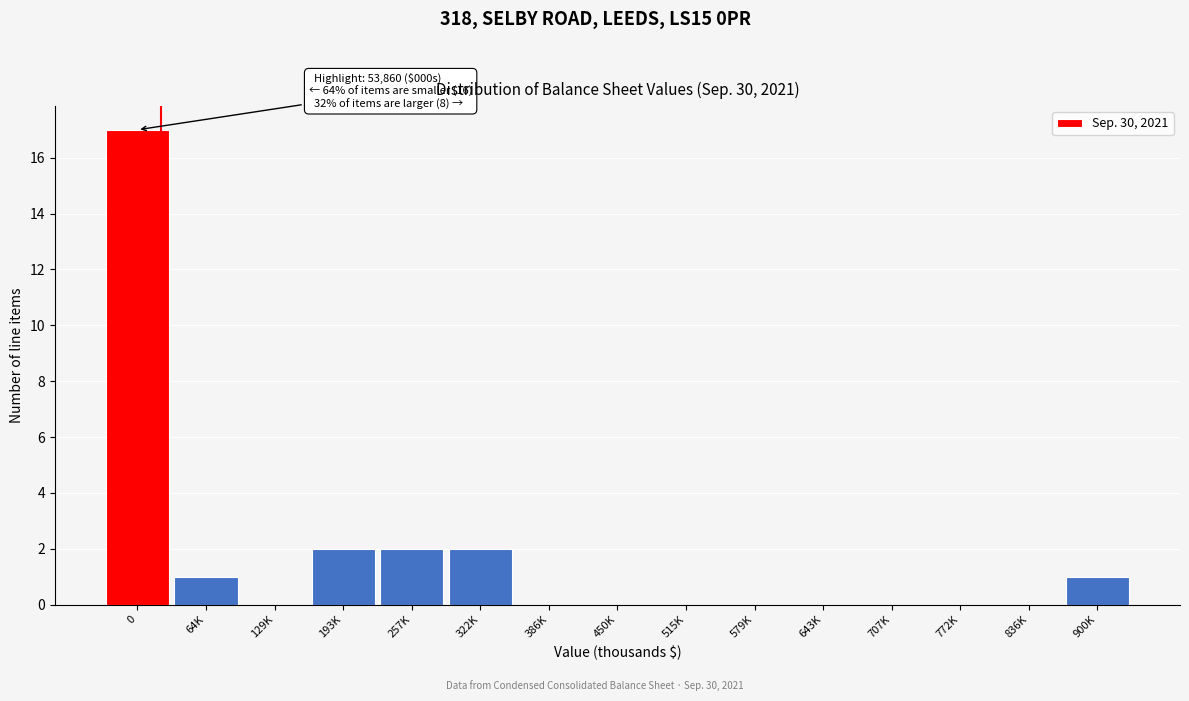

Reading right to left, extract all data points from this chart.

900K=1	836K=0	772K=0	707K=0	643K=0	579K=0	515K=0	450K=0	386K=0	322K=2	257K=2	193K=2	129K=0	64K=1	0=17